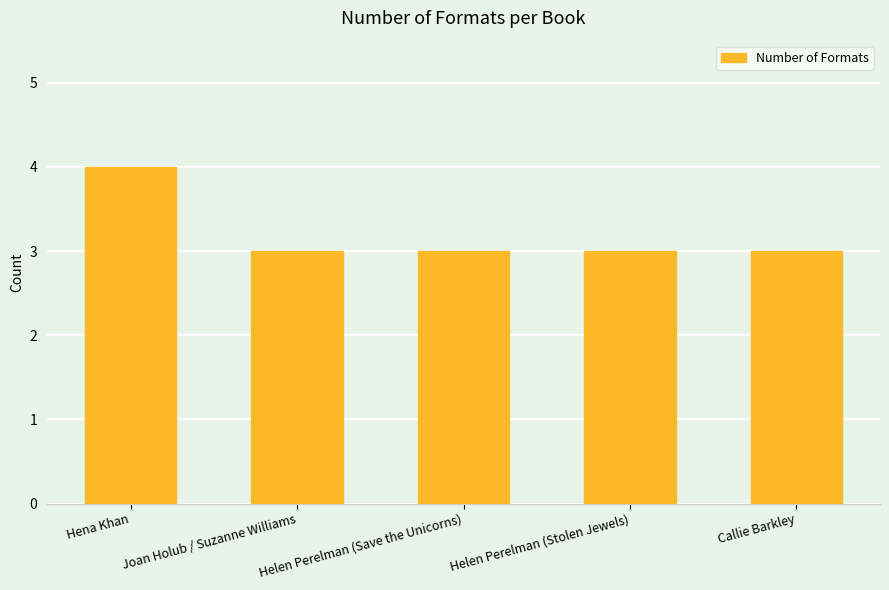

Is it true that the value at Callie Barkley is 3?

True